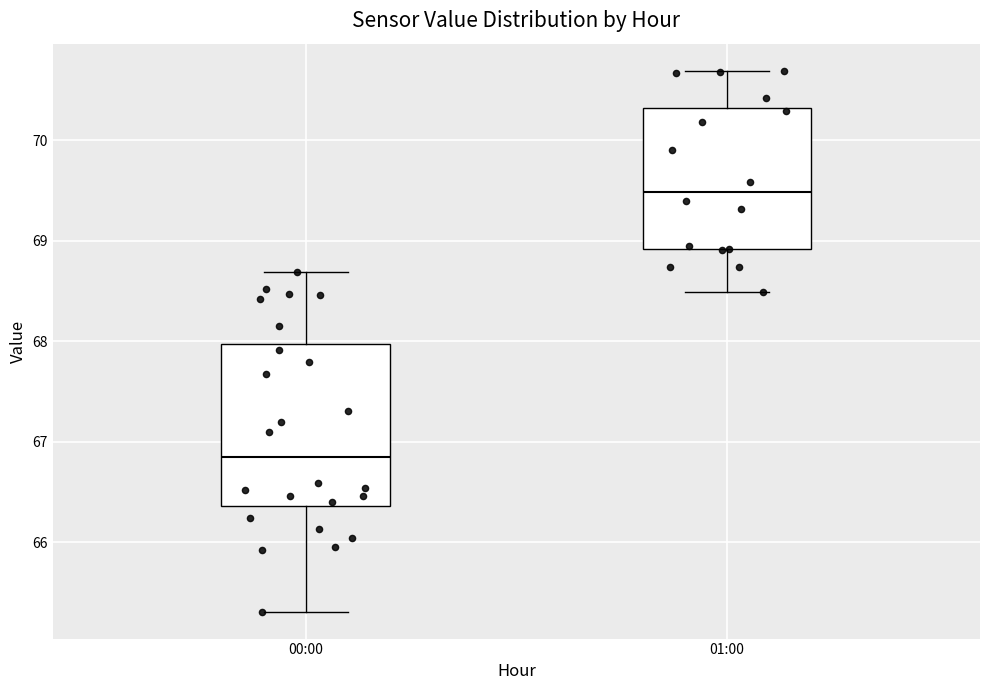

Comparing the boxes themselves (not the whiskers), which one is the tallest?

00:00